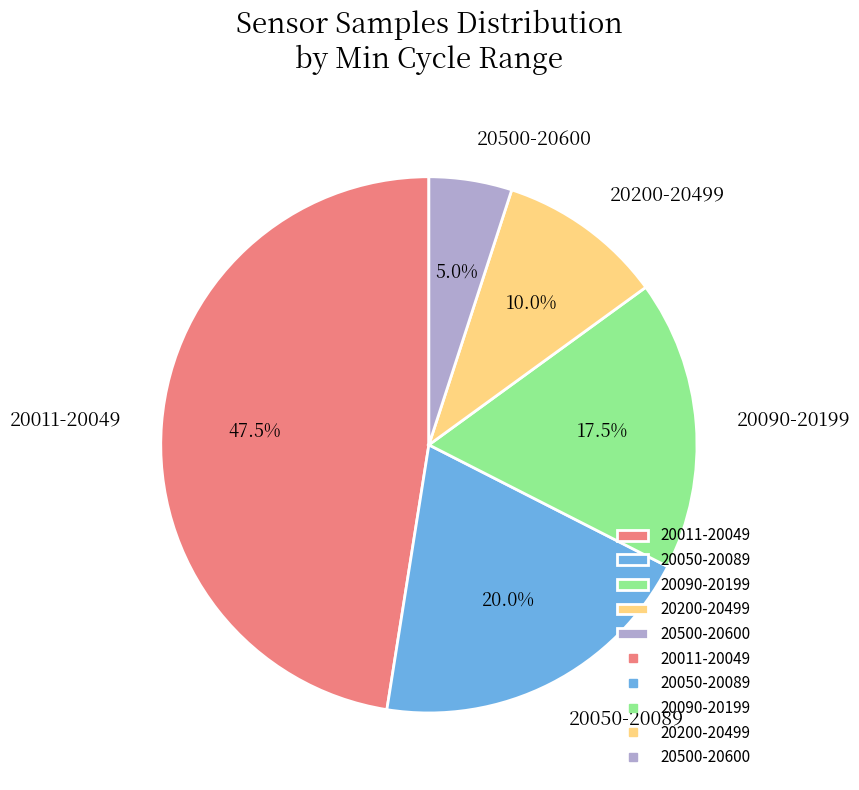

Is there any slice that represents more than half of the pie?

No